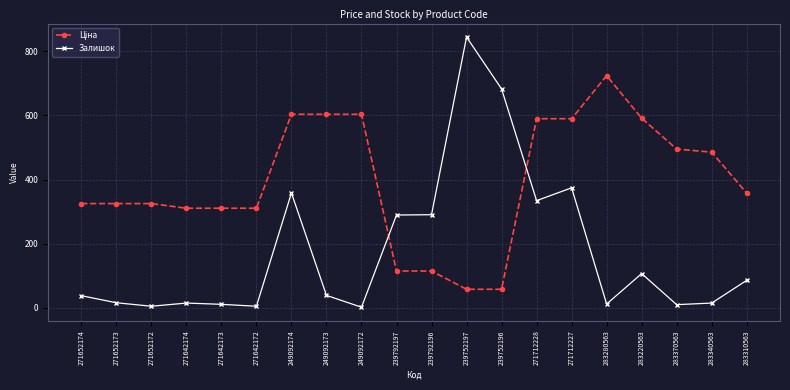

Is it true that Залишок equals 11.0 at 283280563?

True